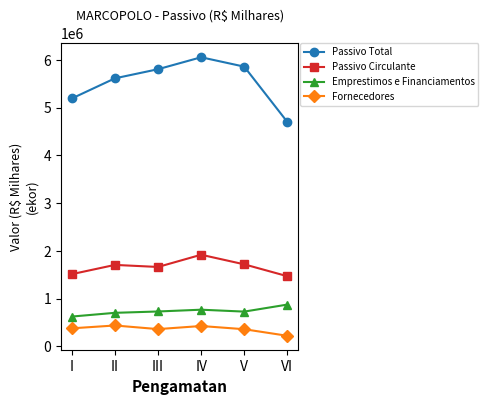

The value of Emprestimos e Financiamentos at VI is 875168. True or false?

True